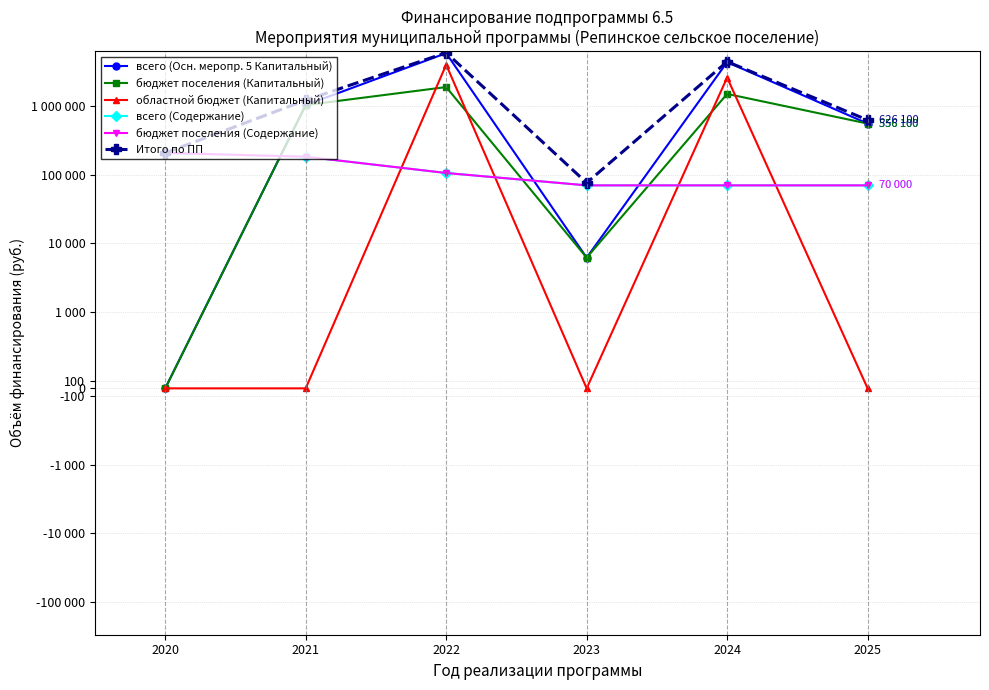

The всего (Содержание) series shows 33755.1 at 2024. True or false?

False